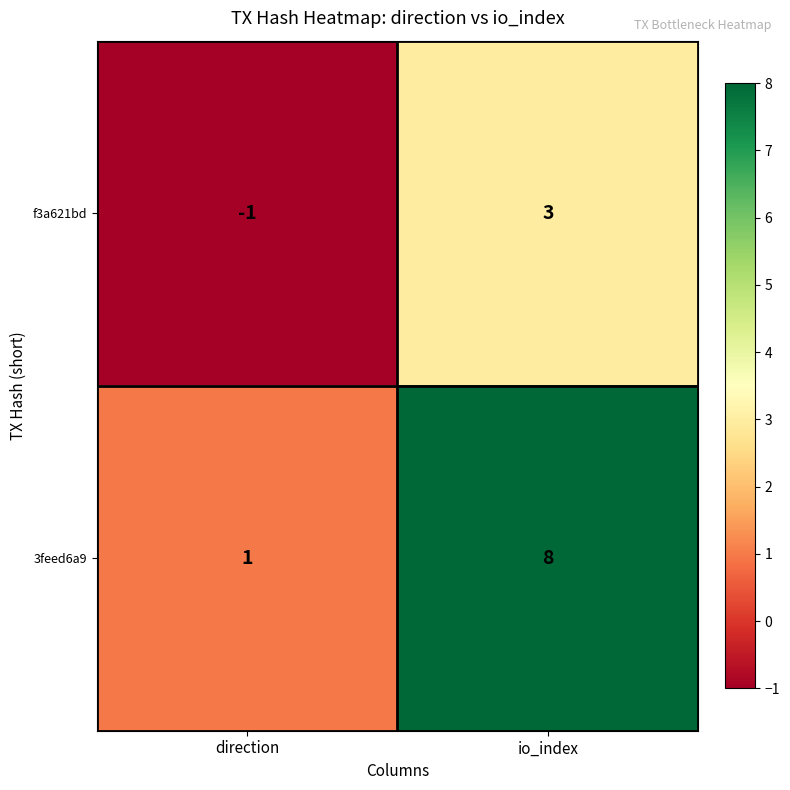

Reading left to right, list all the values displayed in this chart.

f3a621bd: -1	3
3feed6a9: 1	8